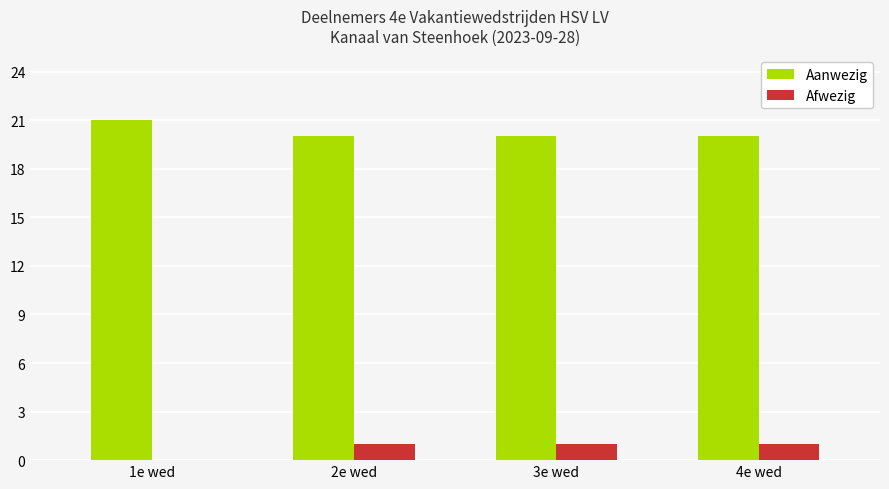

What is the sum of all Aanwezig values?

81